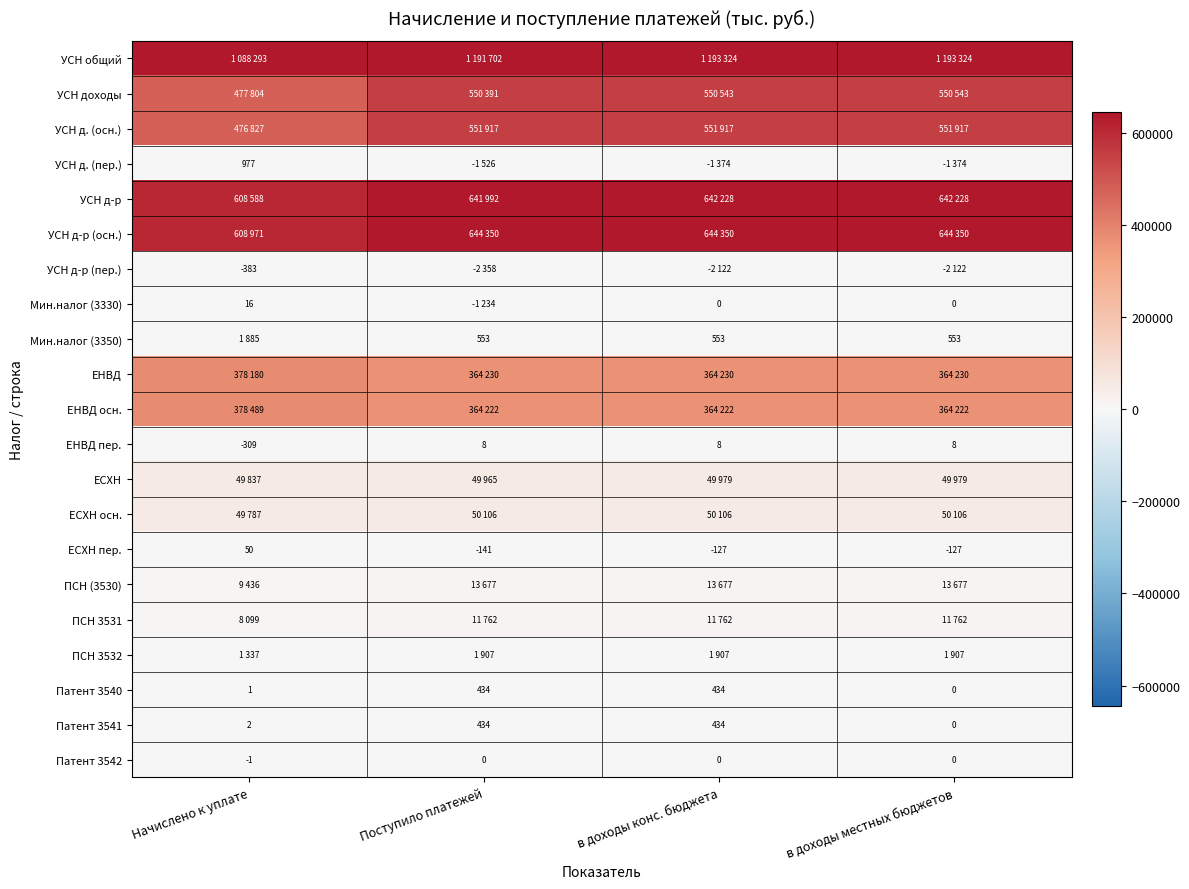

What is the difference between the highest and lowest values at Начислено к уплате?

1088676